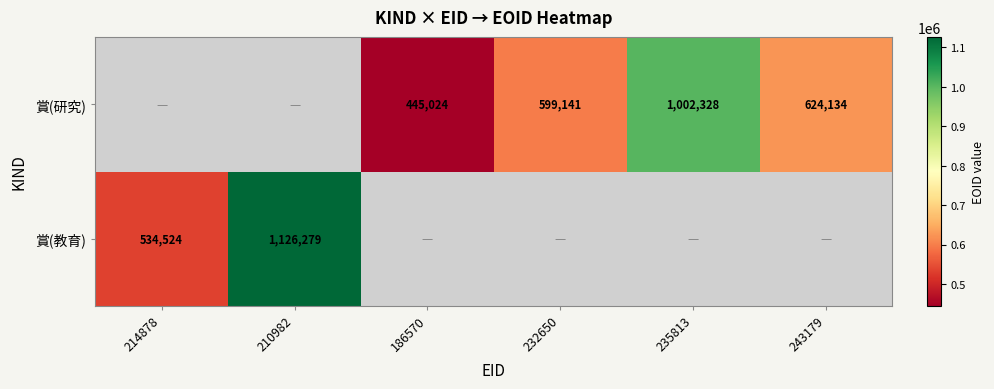

Is it true that 賞(研究) equals 1002328 at 235813?

True